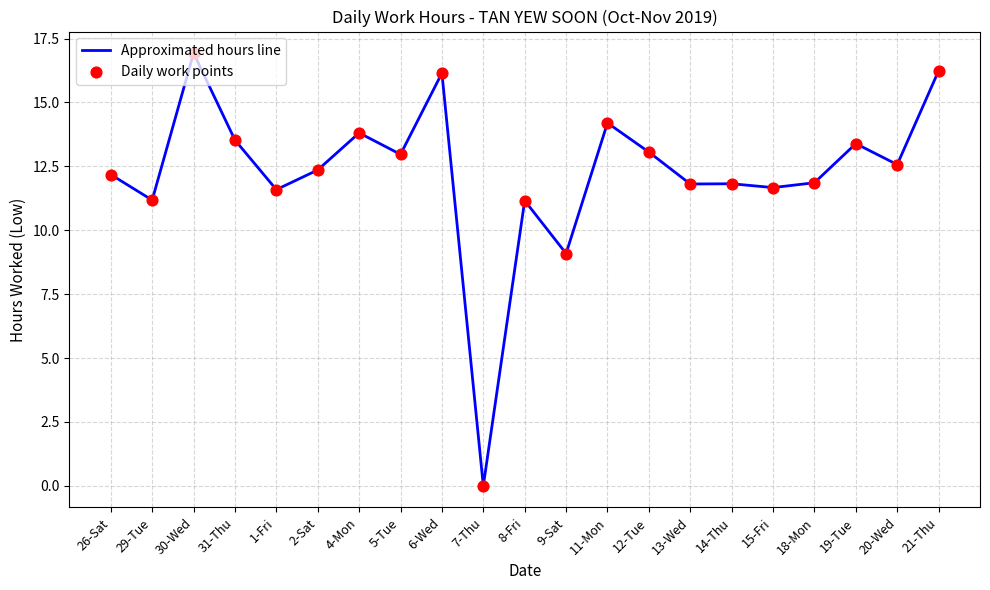

Which category has the highest value across all series?

30-Wed